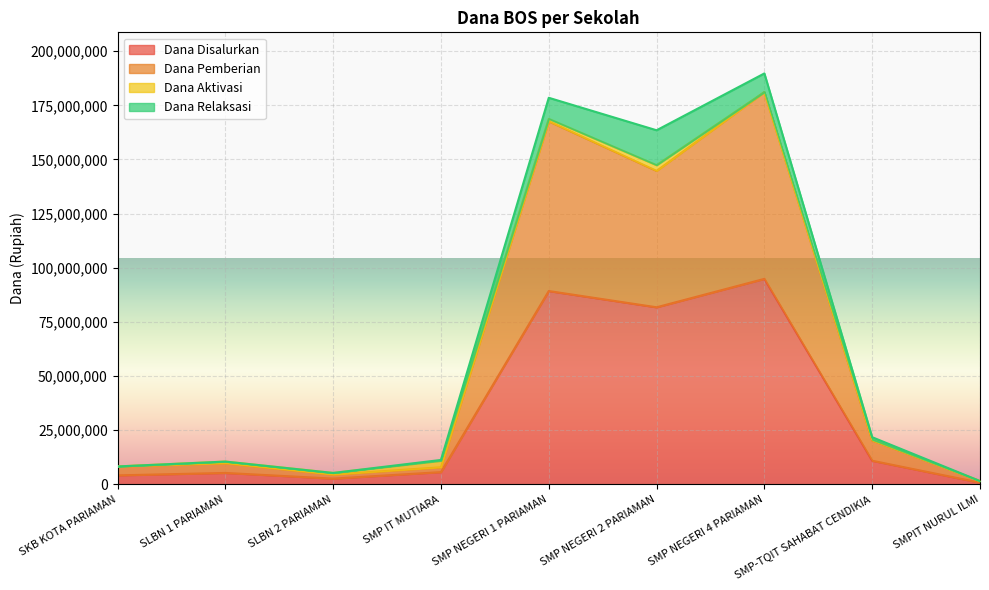

What value does the Dana Disalurkan series have at SMP NEGERI 1 PARIAMAN, to the nearest 100?

89250000